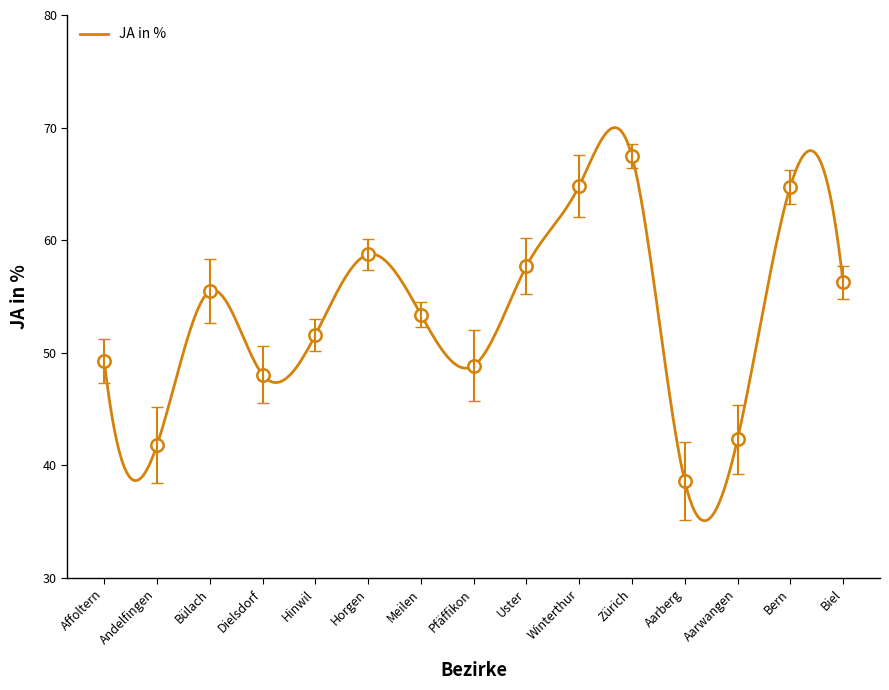

What is the ratio of the value at Biel to the value at Aarwangen?

1.3